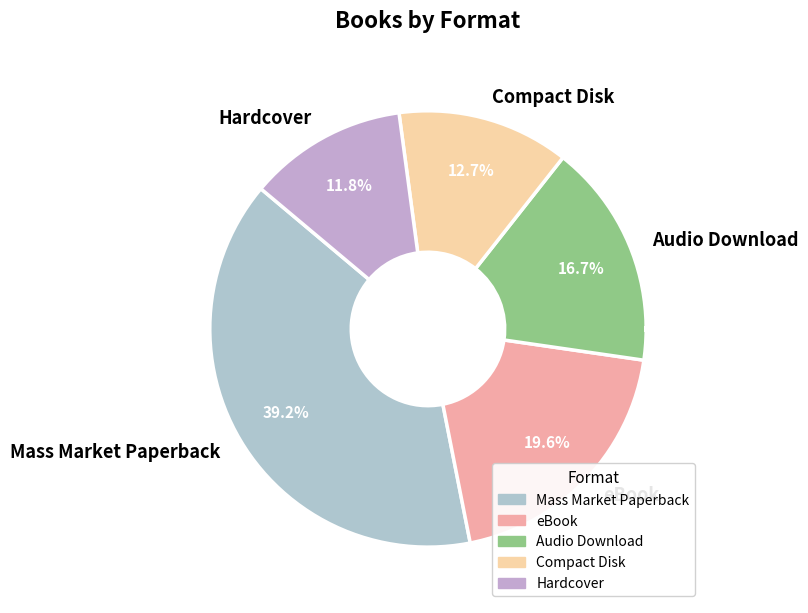

What is the total percentage of Mass Market Paperback and Audio Download?

55.9%